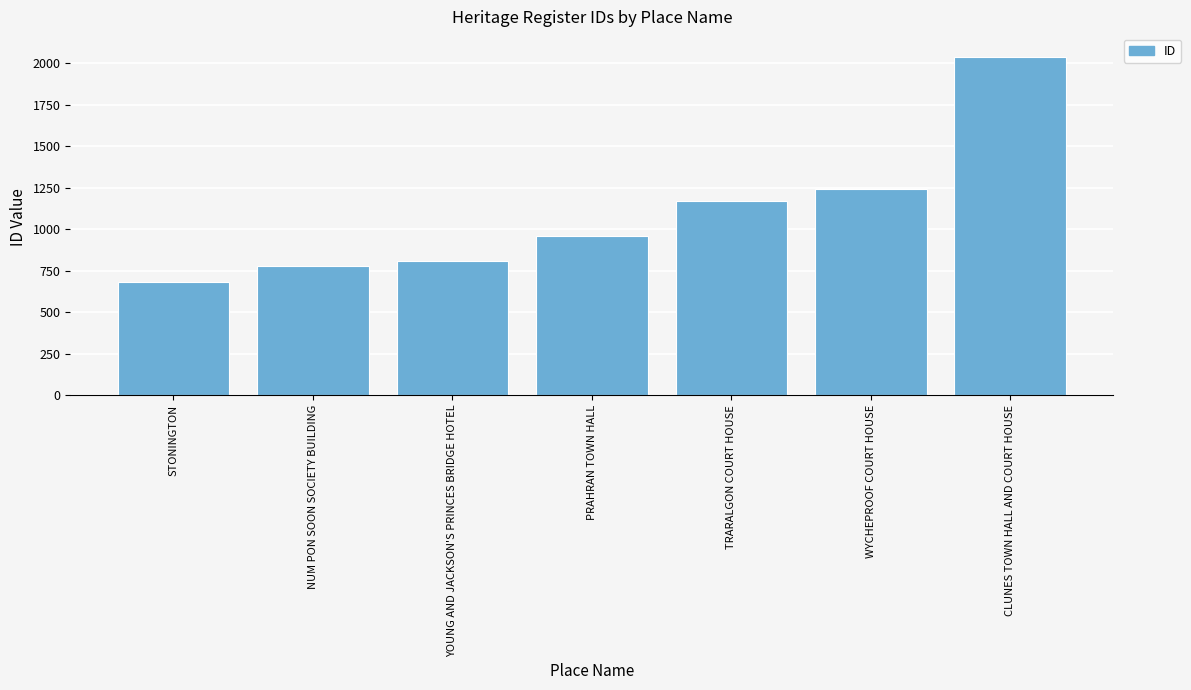

Reading right to left, what are all the values shown in this chart?

2040	1241	1171	957	810	780	679